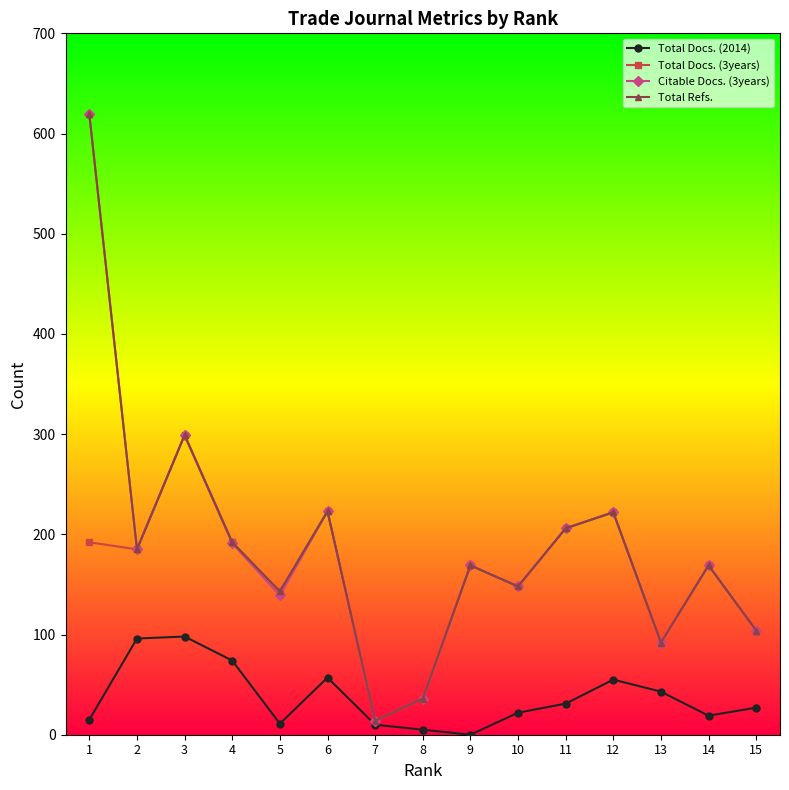

How many lines are shown in the chart?

4